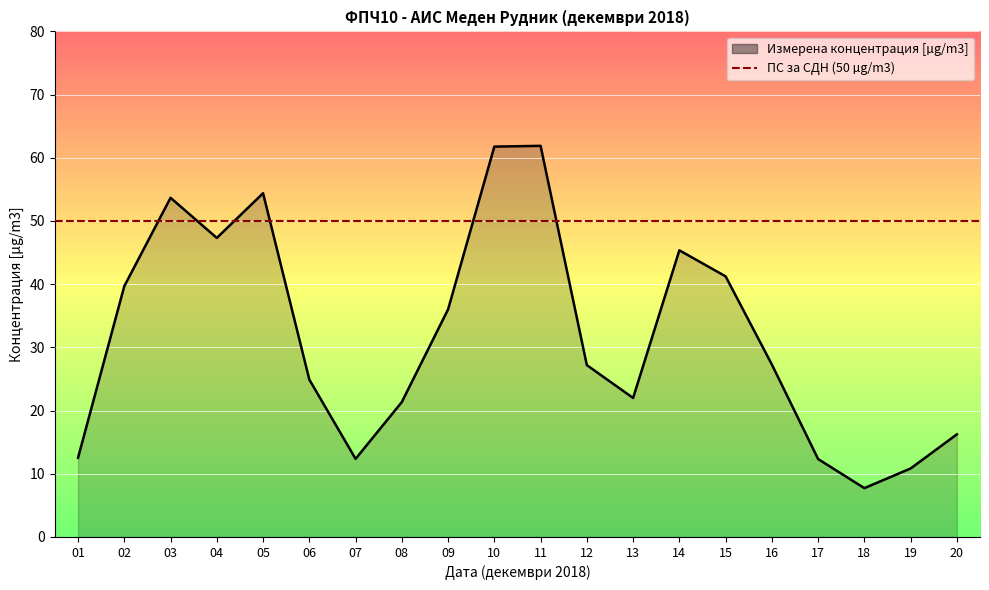

Where is the first local minimum?

04